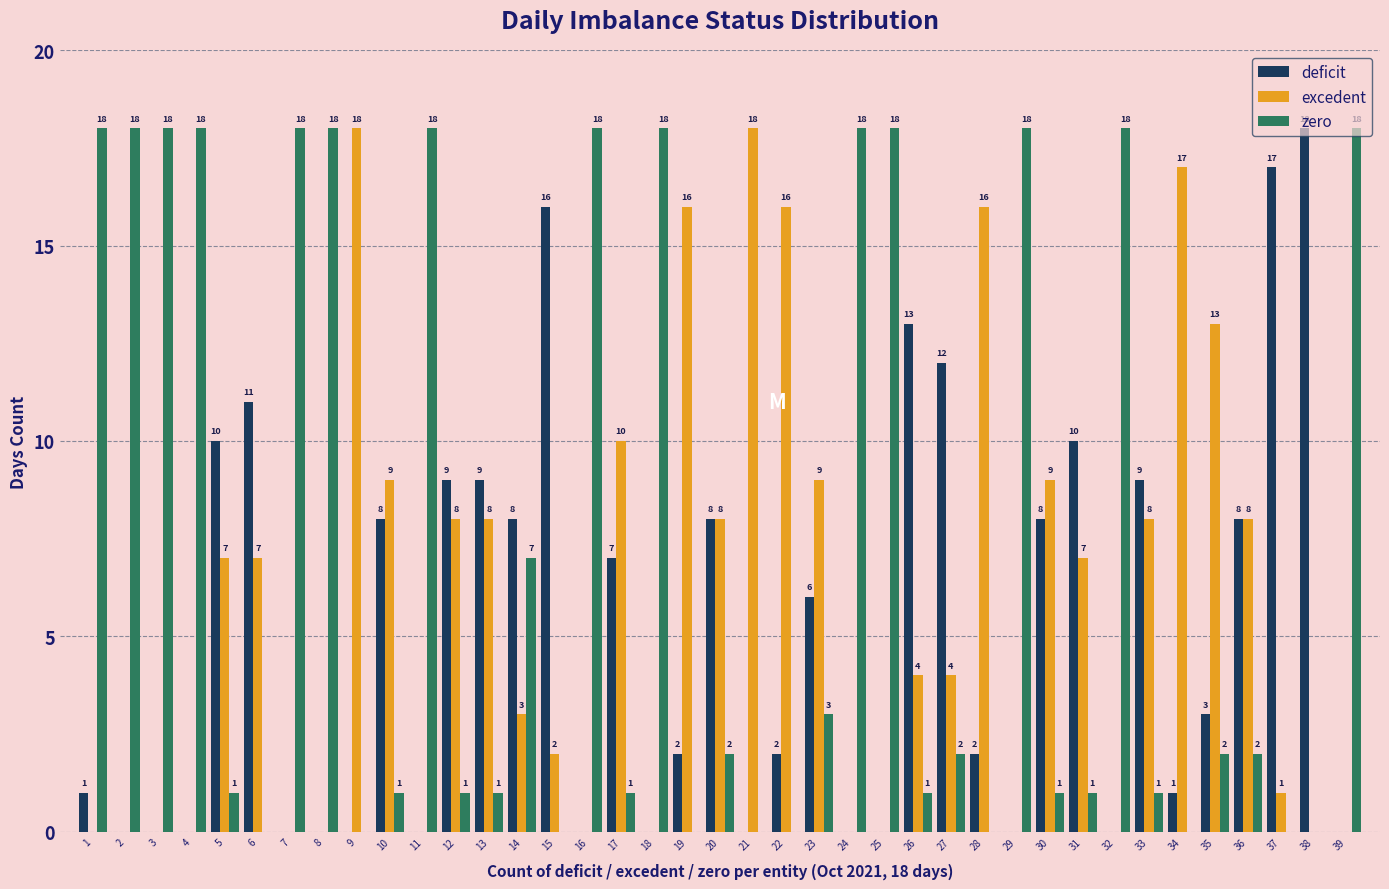

What is the greatest value displayed?

18